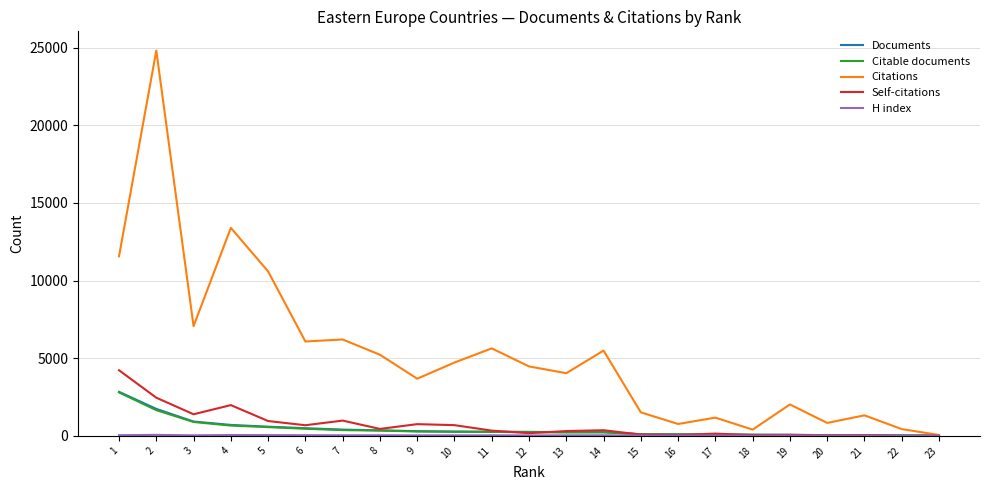

What is the difference between the maximum and minimum values in the Documents series?

2819